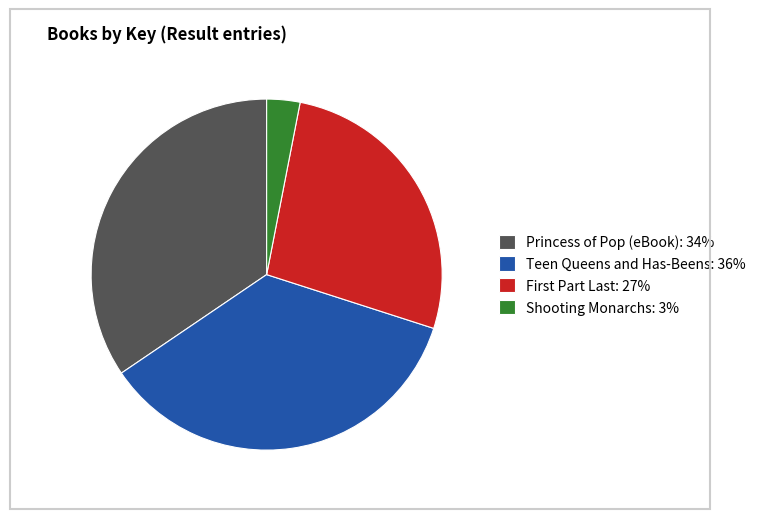

Does Teen Queens and Has-Beens account for over 50% of the chart?

No